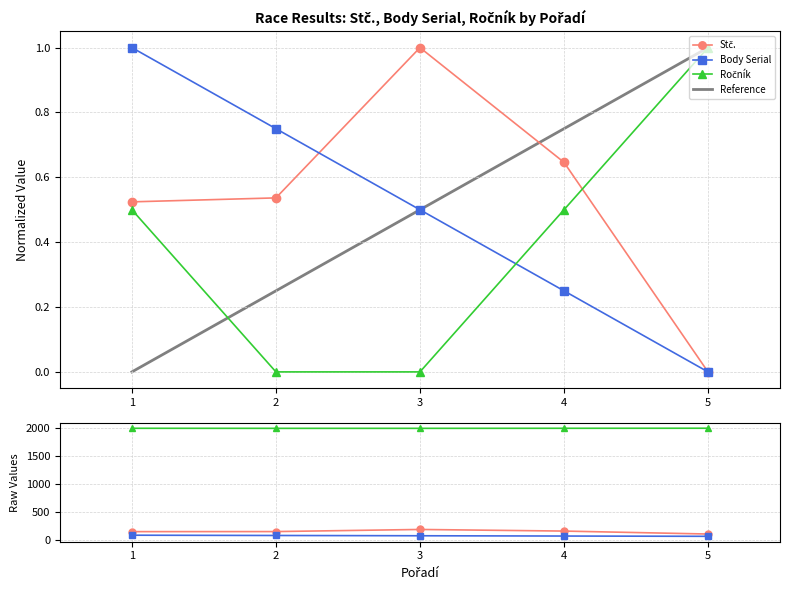

Between 1 and 4, which series saw the biggest shift?

Body Serial